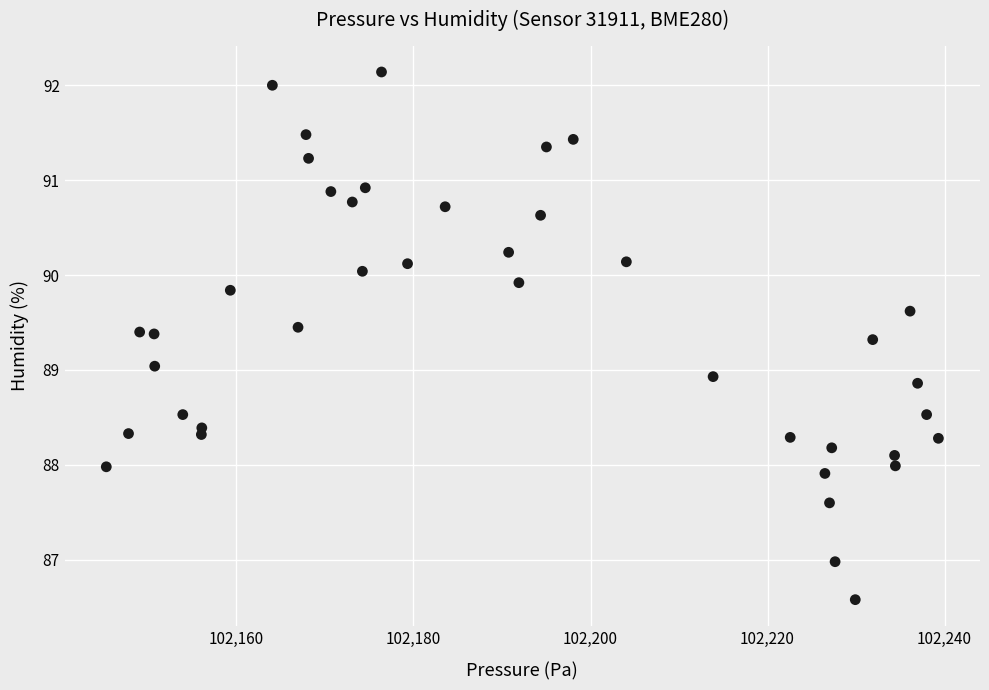

What is the range of Y values (max minus min)?

5.6